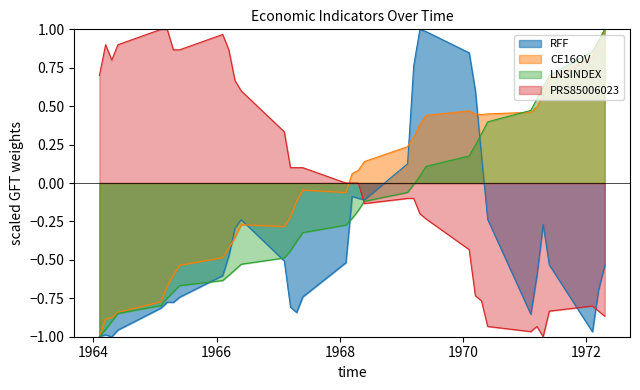

How many lines are shown in the chart?

4